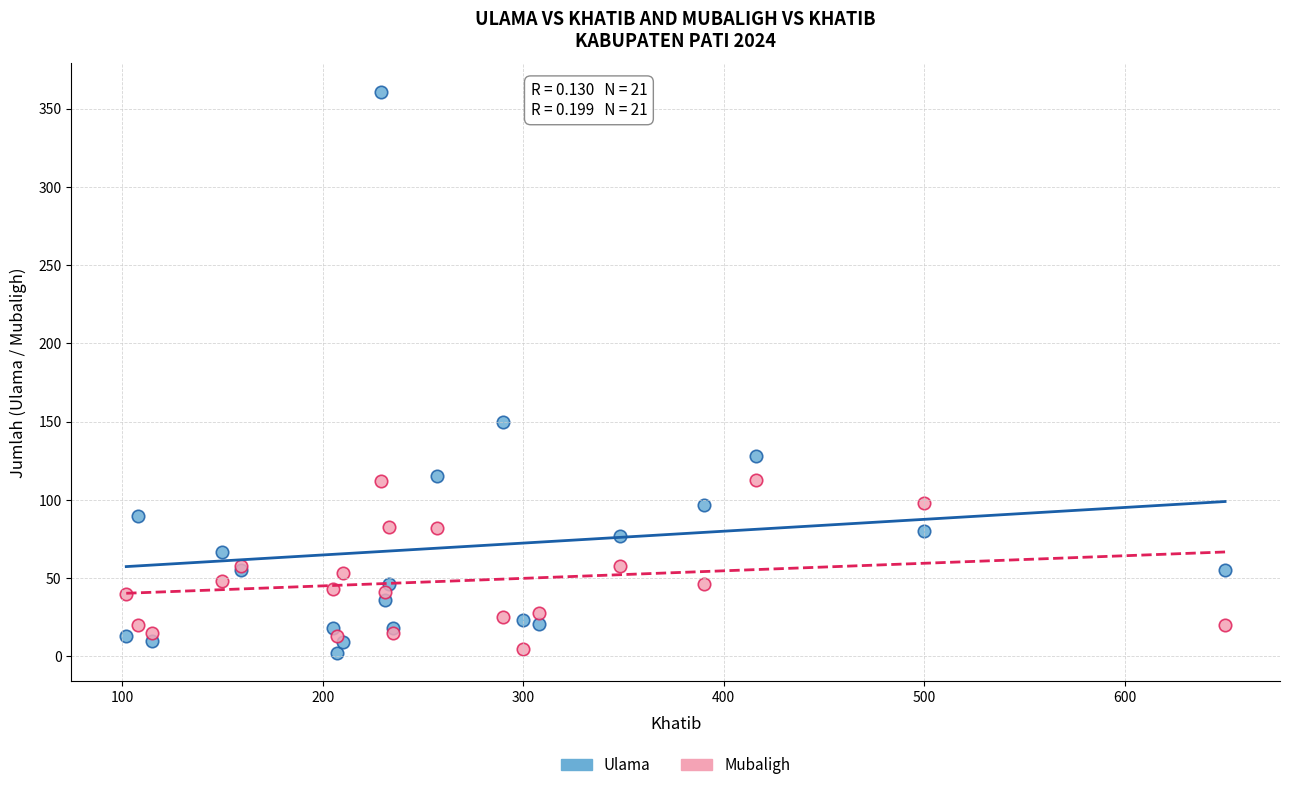

Which series contains the highest Y value?

Ulama